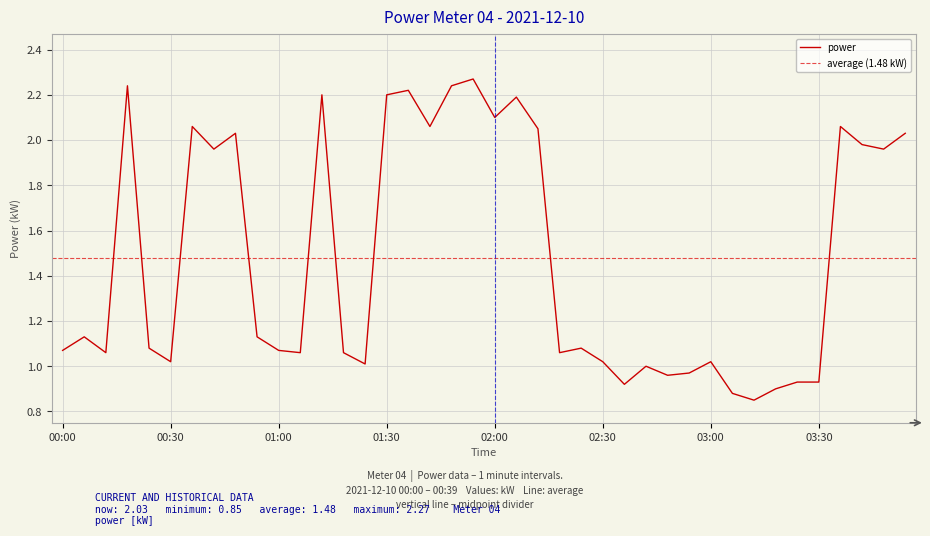

At which category does the data reach its first local peak?

00:06